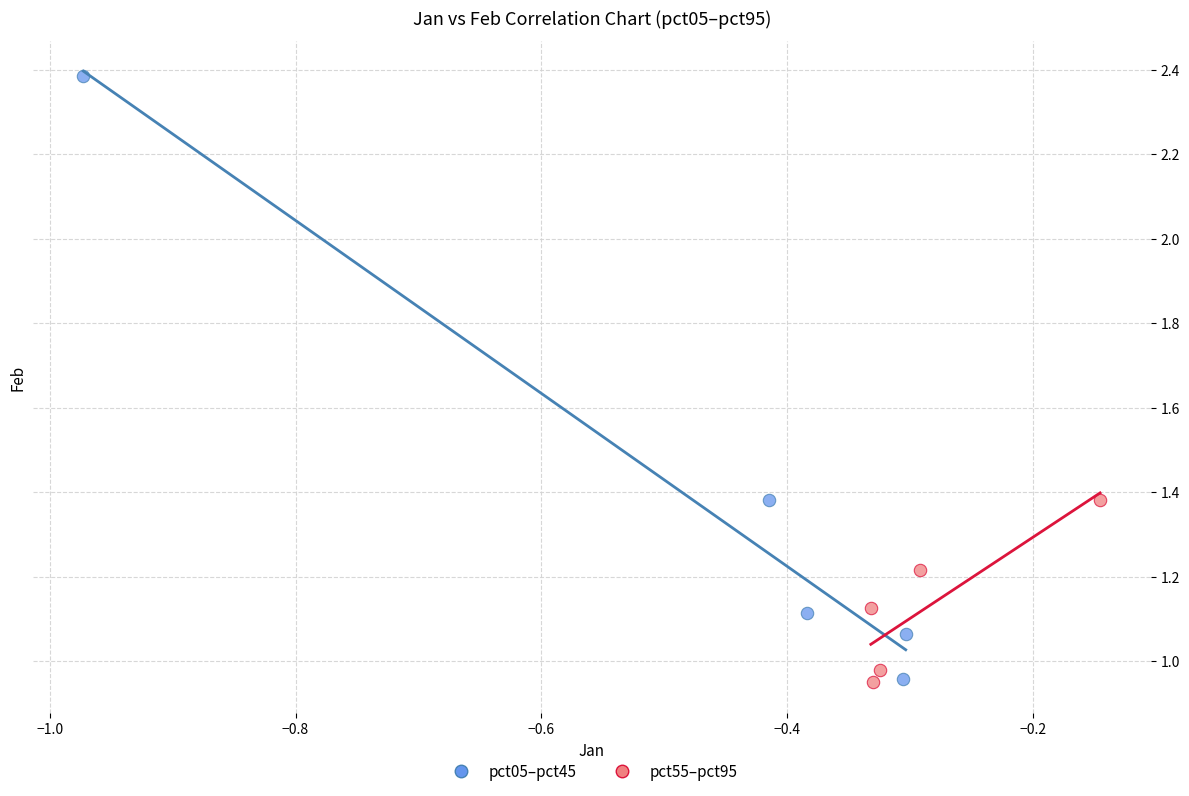

Which series contains the highest Y value?

pct05–pct45